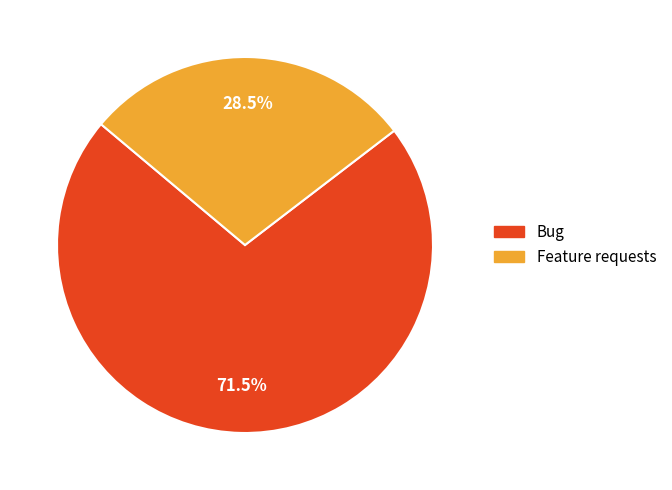

Which slice represents more than half of the pie?

Bug